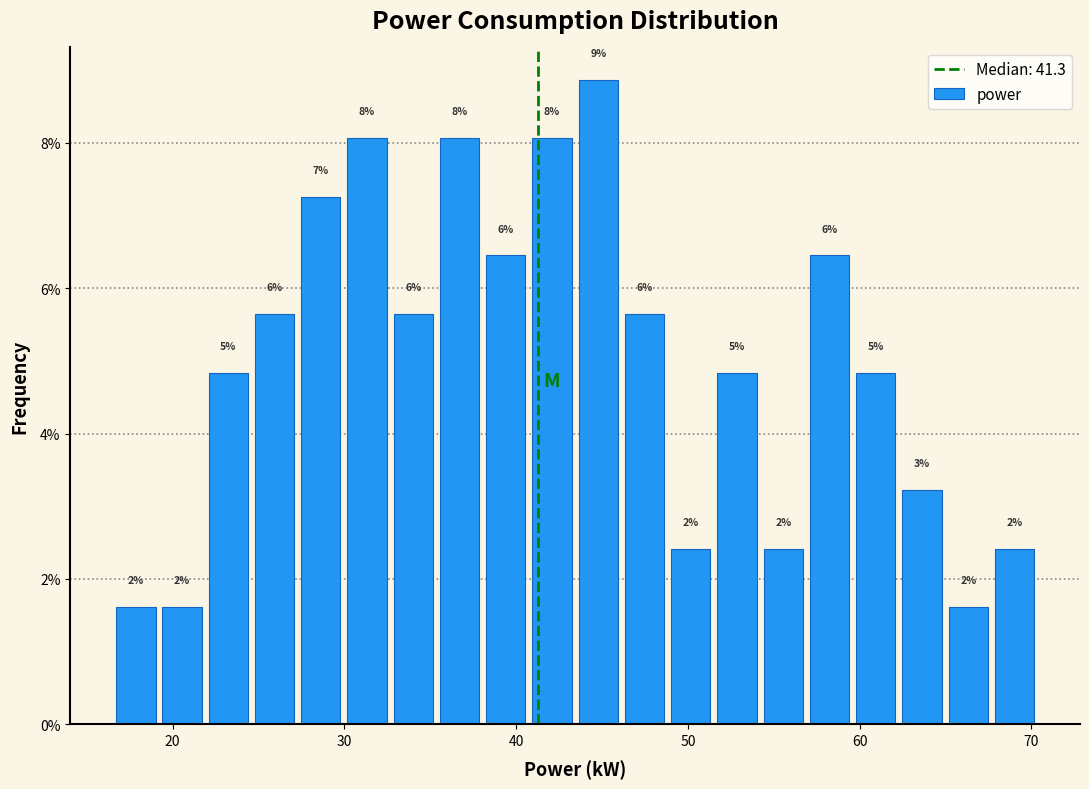

Around what value on the x-axis is the tallest bar? Give the approximate position of its centre, as read against the axis.

45